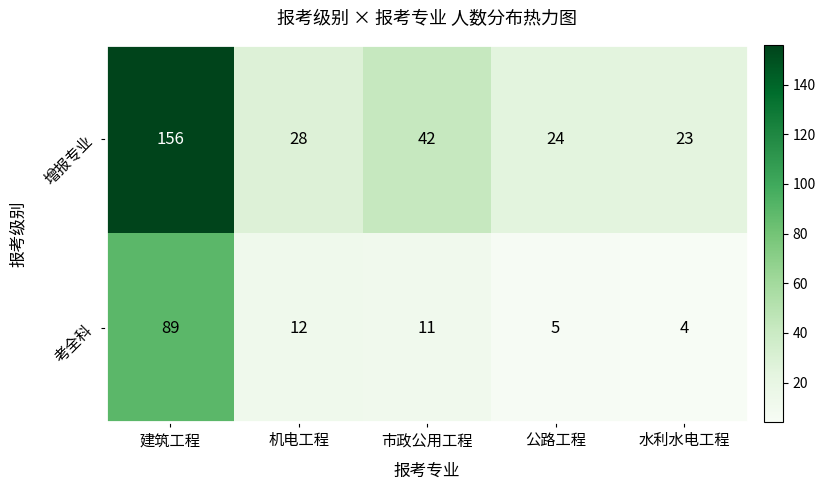

Between 建筑工程 and 市政公用工程, which series saw the biggest shift?

增报专业